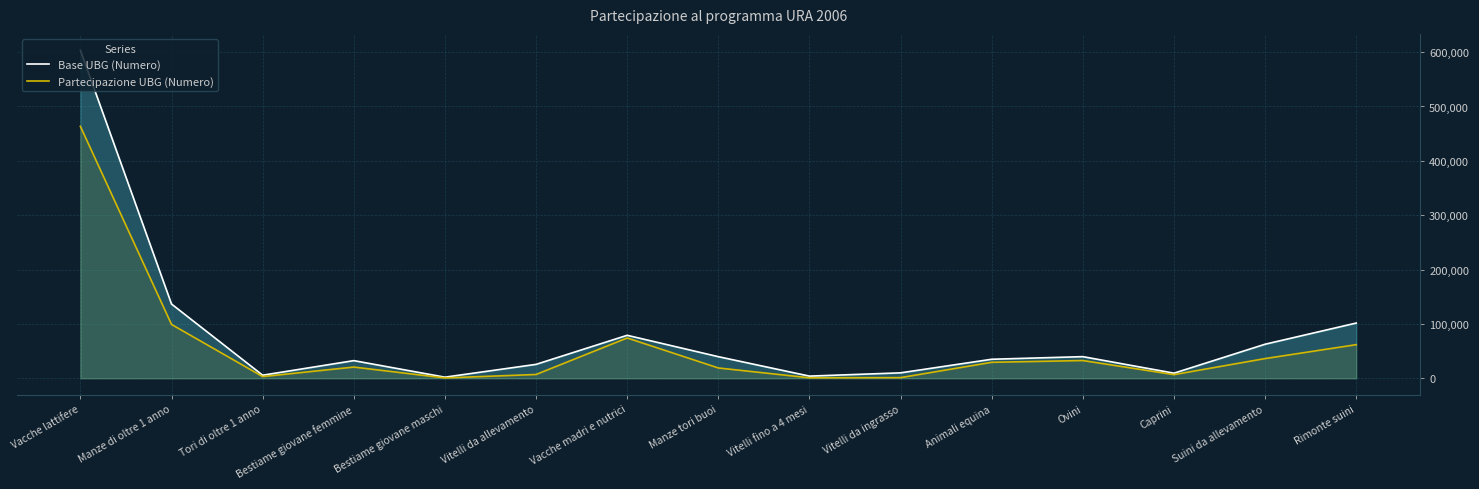

How many interior local peaks does the Partecipazione UBG (Numero) series have?

3